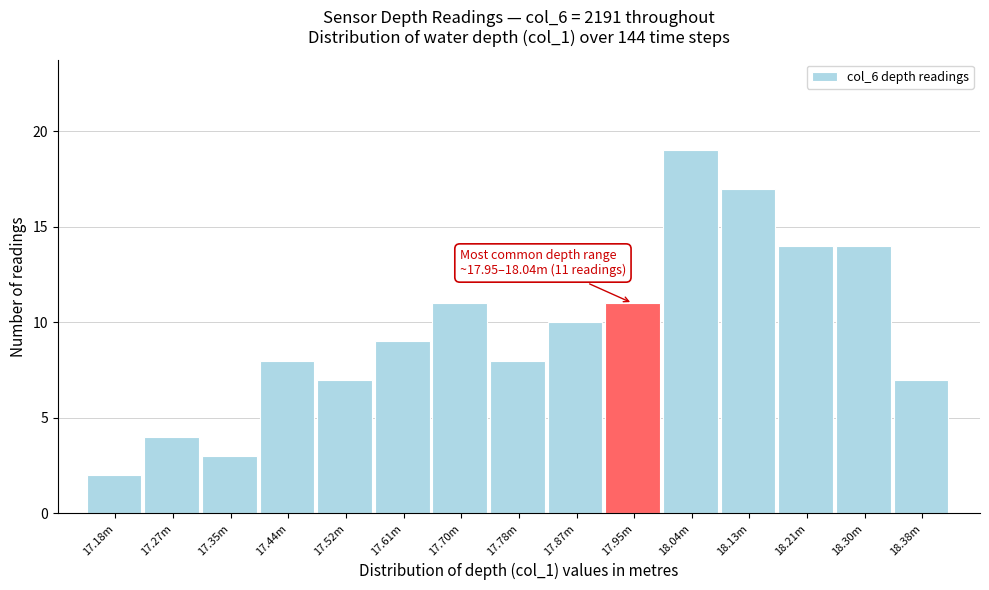

Reading left to right, list all the values displayed in this chart.

17.18m=2	17.27m=4	17.35m=3	17.44m=8	17.52m=7	17.61m=9	17.70m=11	17.78m=8	17.87m=10	17.95m=11	18.04m=19	18.13m=17	18.21m=14	18.30m=14	18.38m=7